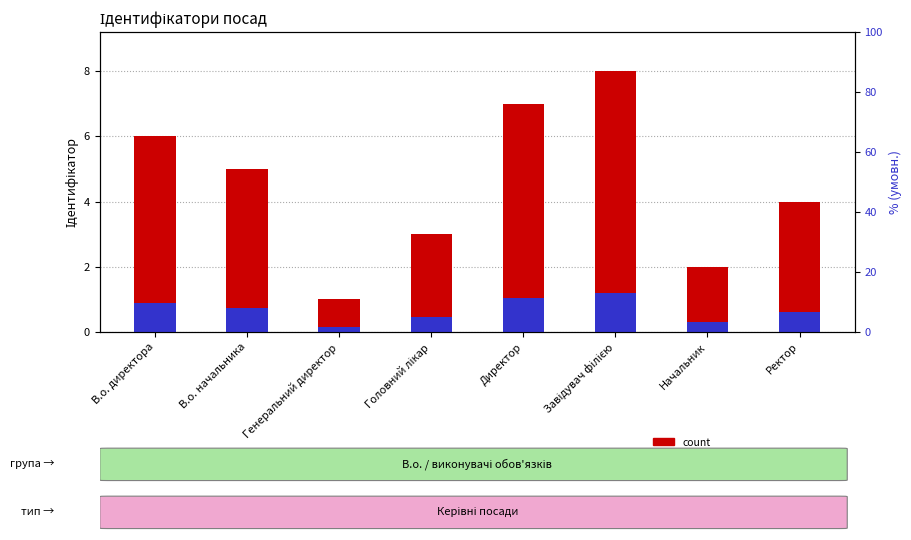

At how many categories does at least one series exceed 5?

3